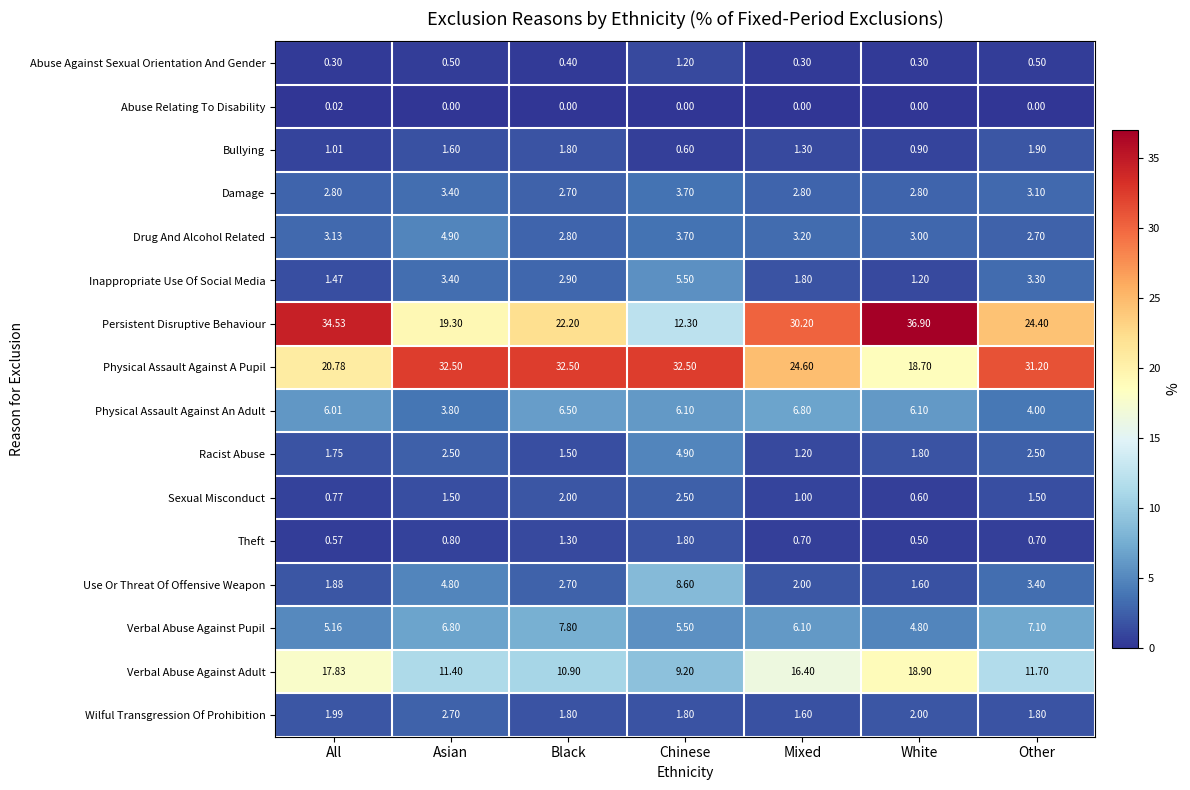

Rank the categories by Persistent Disruptive Behaviour value from lowest to highest.

Chinese, Asian, Black, Other, Mixed, All, White